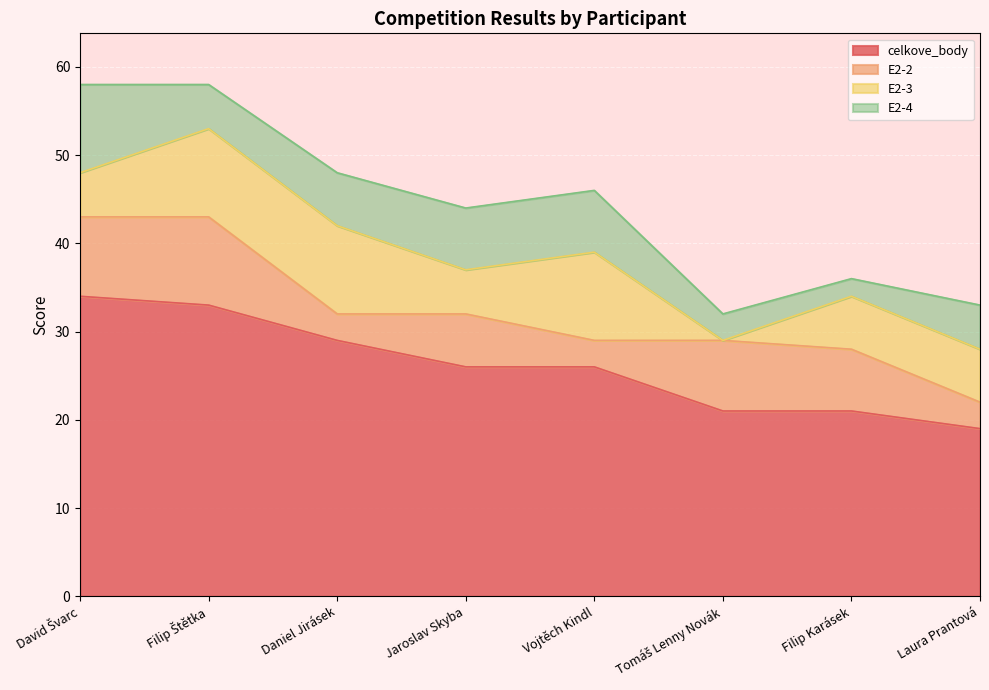

How many values in the celkove_body series are below 26?

3